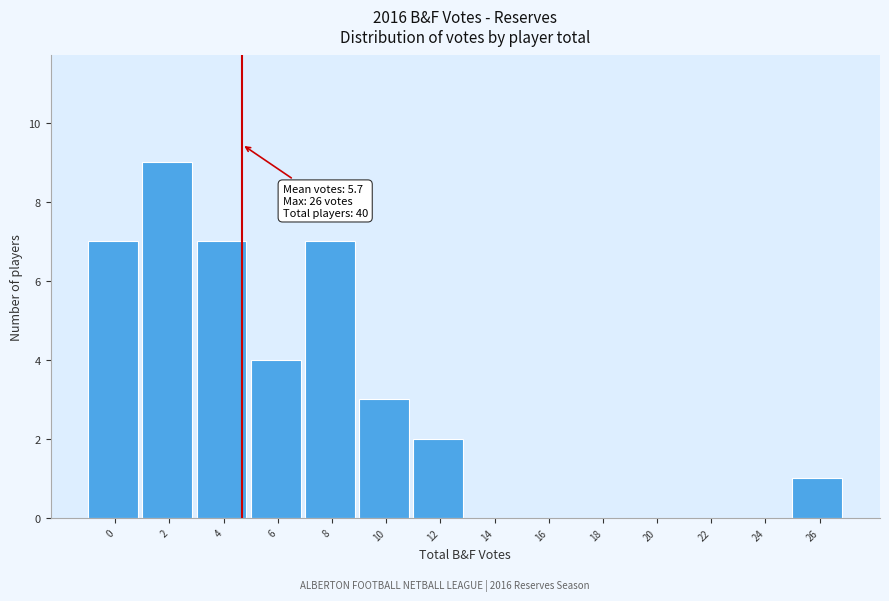

Reading right to left, transcribe all the data shown in this chart.

26=1	24=0	22=0	20=0	18=0	16=0	14=0	12=2	10=3	8=7	6=4	4=7	2=9	0=7